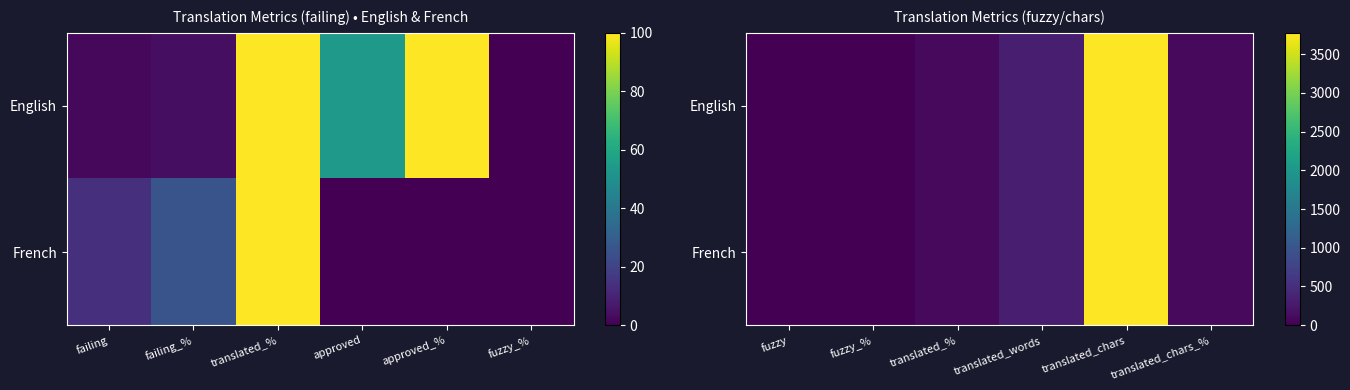

Which category has the lowest value in the English series?

fuzzy